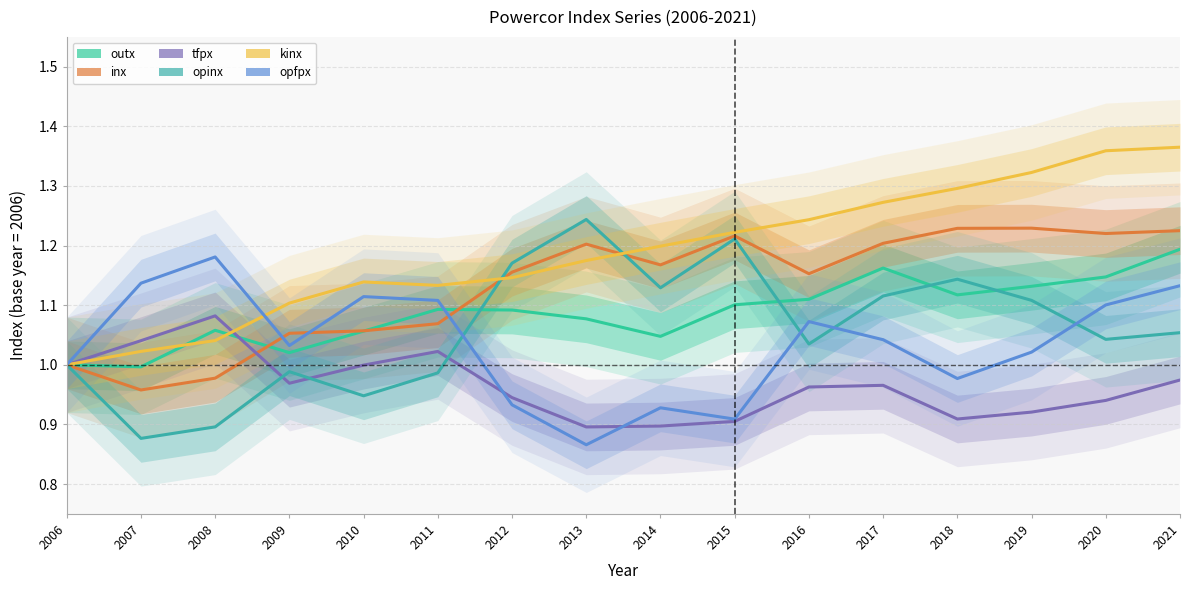

True or false: inx has more than 0 interior local peaks.

True